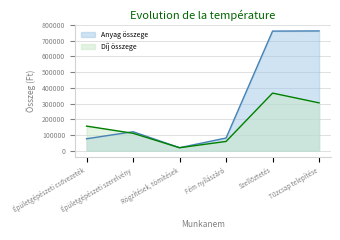

What is the maximum value for Anyag összege?

763000